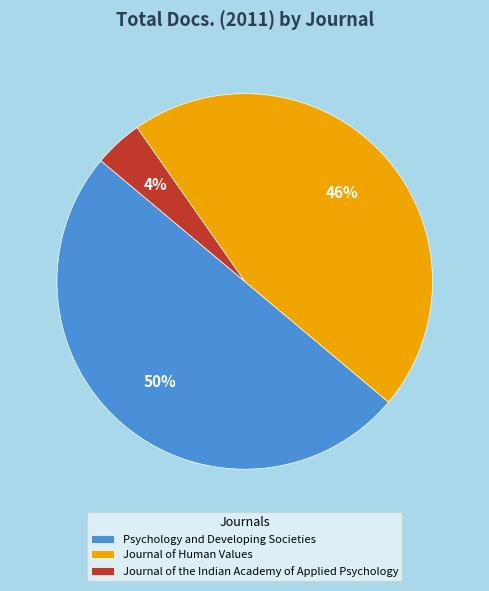

How many slices are in this pie chart?

3